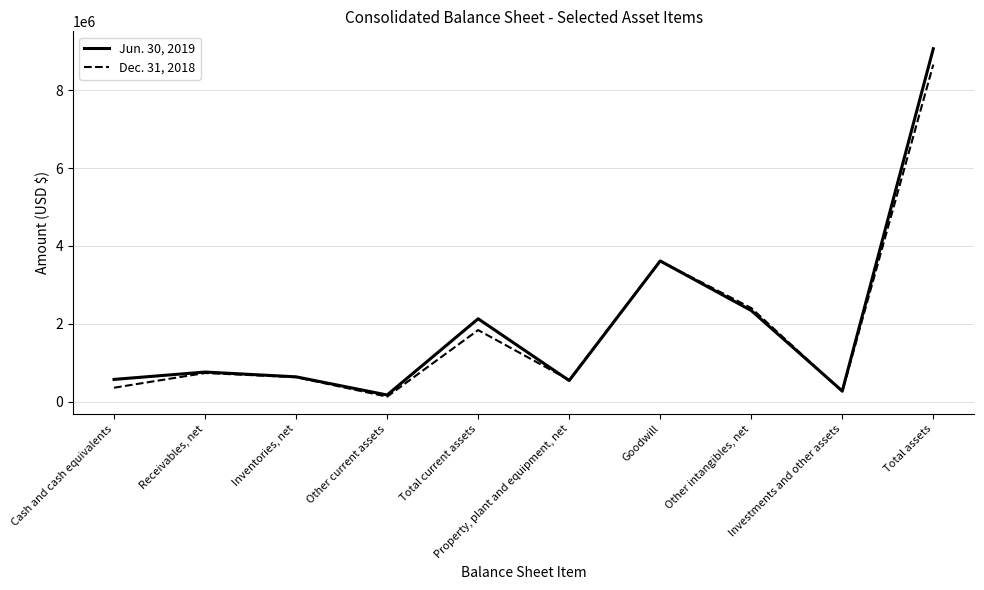

Rank the series by their maximum value, from highest to lowest.

Jun. 30, 2019, Dec. 31, 2018